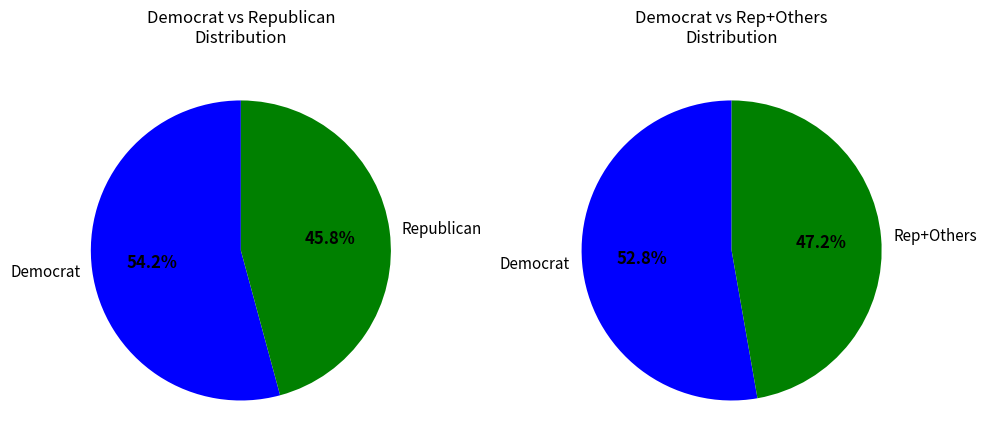

Which category accounts for the majority?

dem